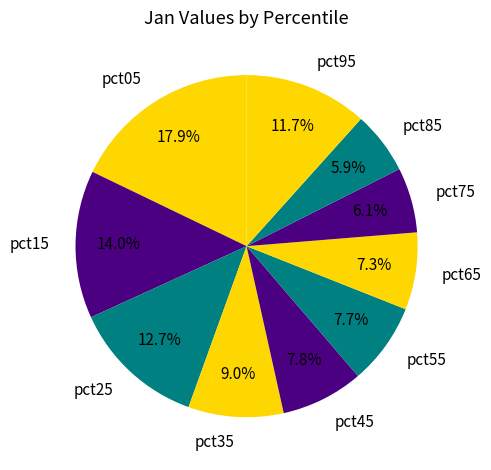

What is the largest slice in the pie chart?

pct05